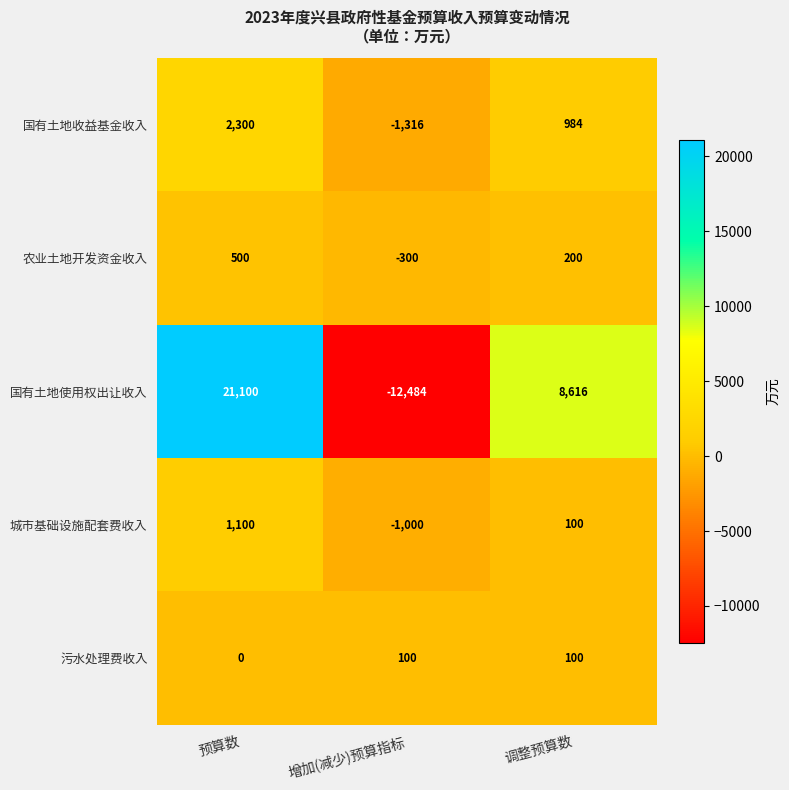

Count the 污水处理费收入 values in the range 0 to 100.

3